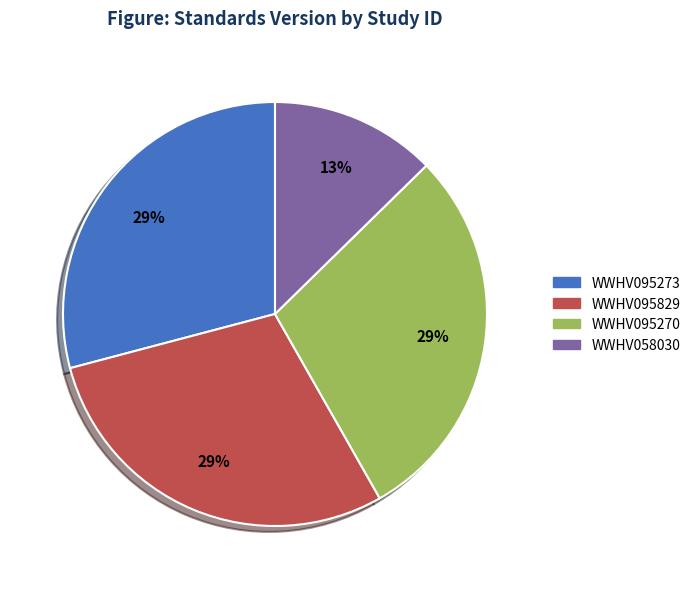

What percentage is the WWHV095829 slice, to the nearest percent?

29%